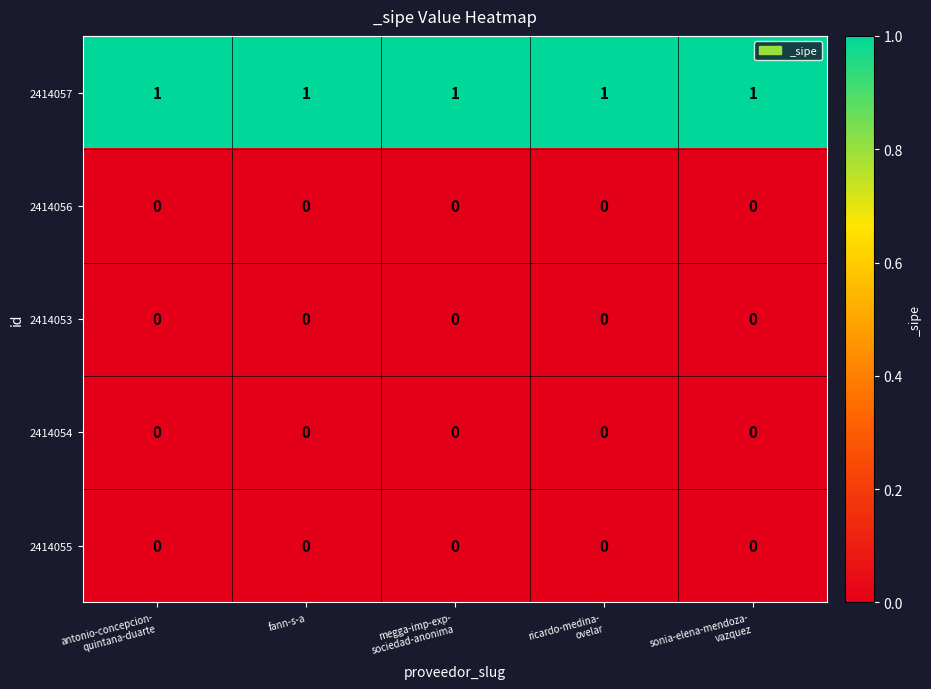

At how many categories does at least one series exceed 0?

5